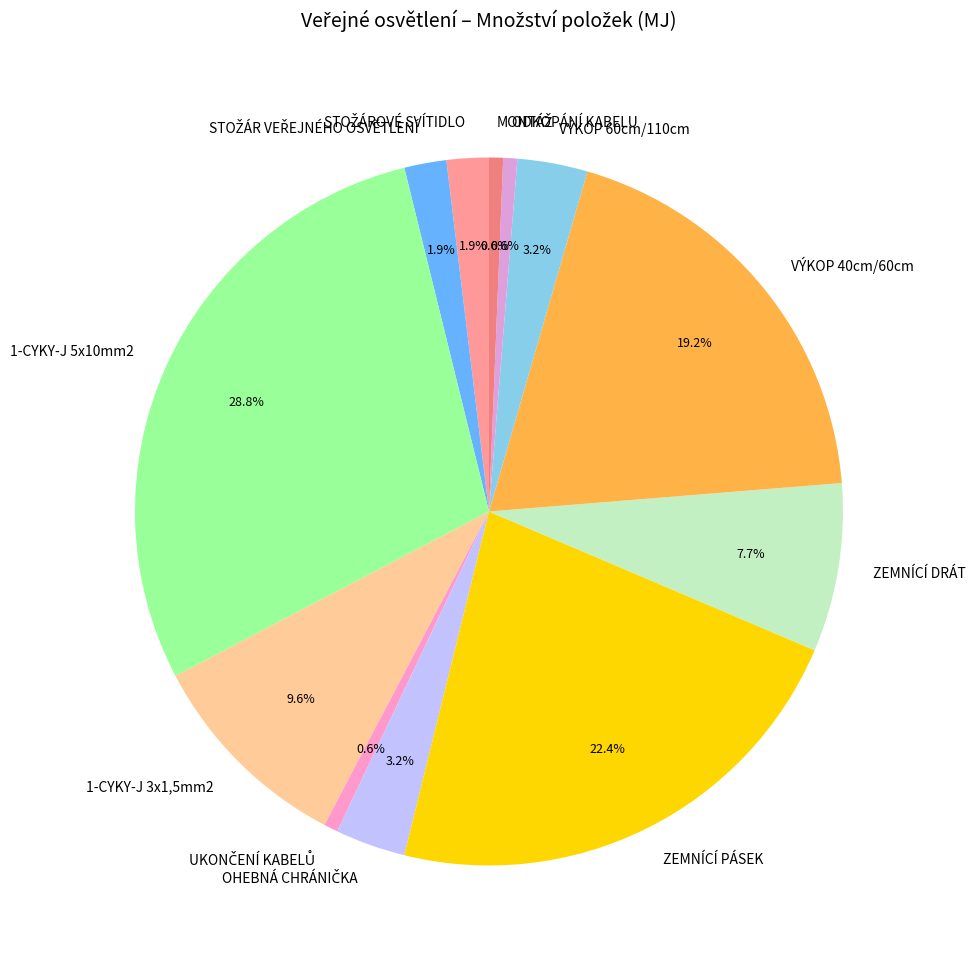

What is the largest slice in the pie chart?

1-CYKY-J 5x10mm2